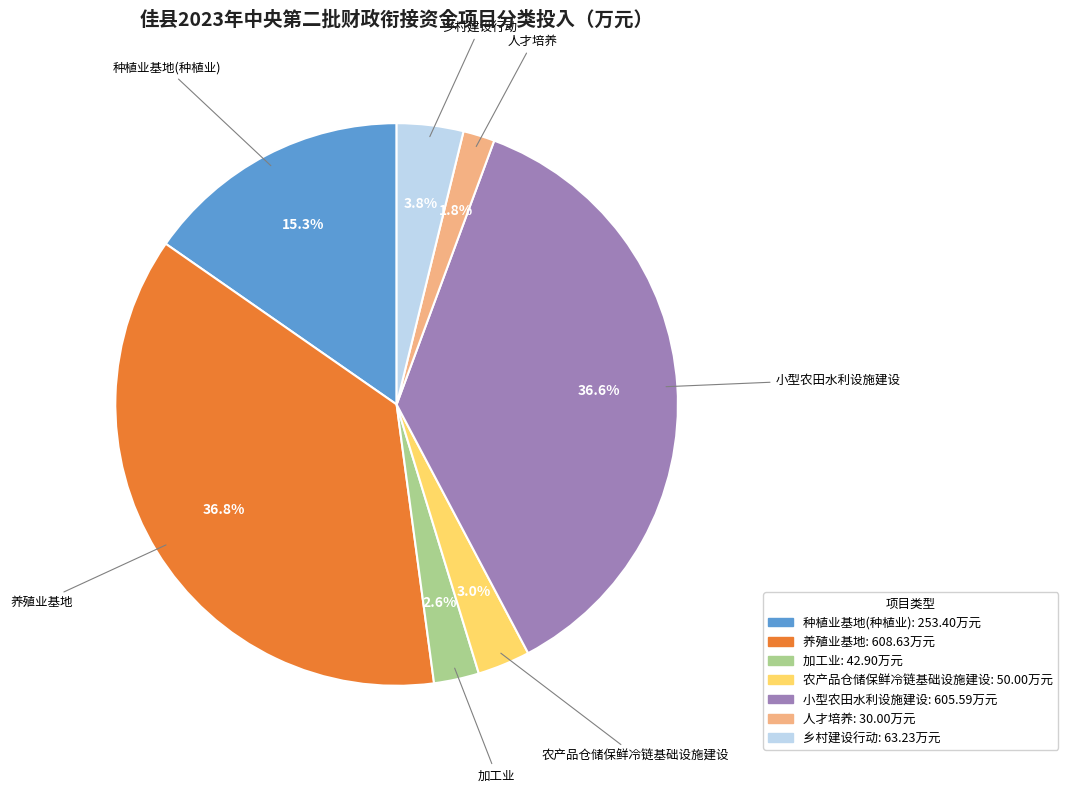

How many slices are in this pie chart?

7